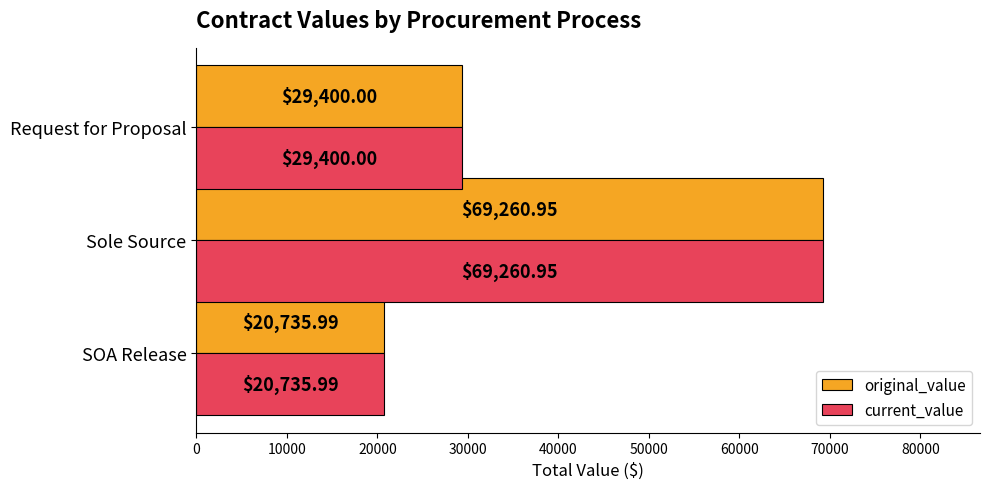

What are all the series names shown in the legend?

original_value, current_value